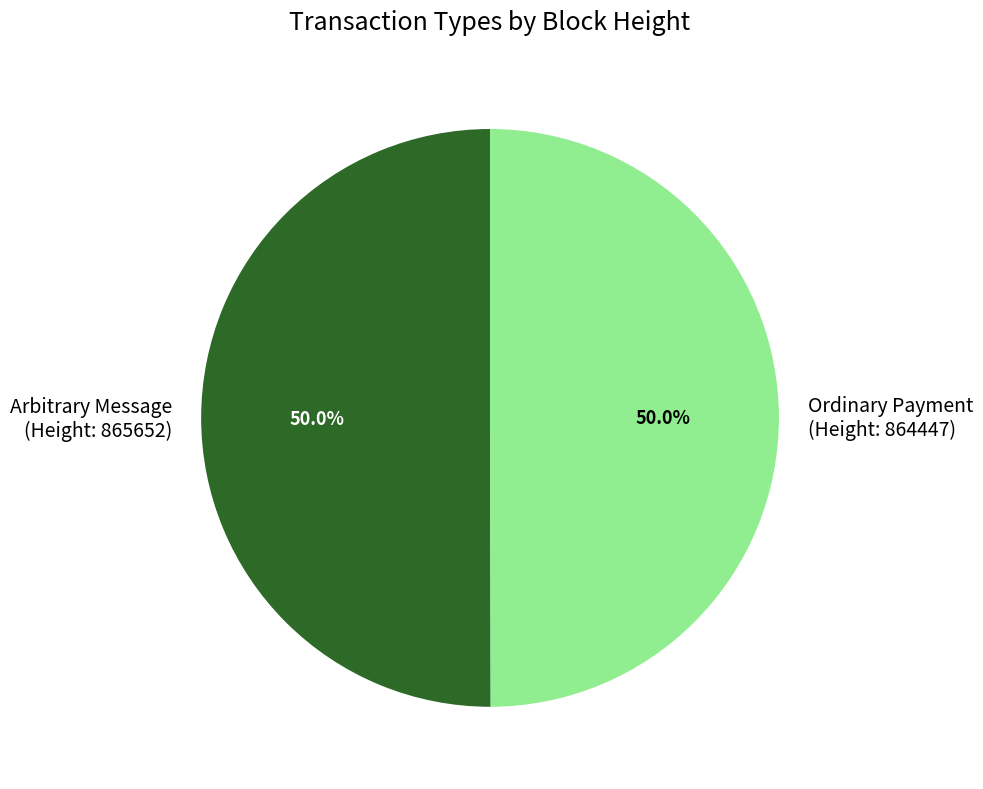

To the nearest percent, what is the average slice percentage?

50%